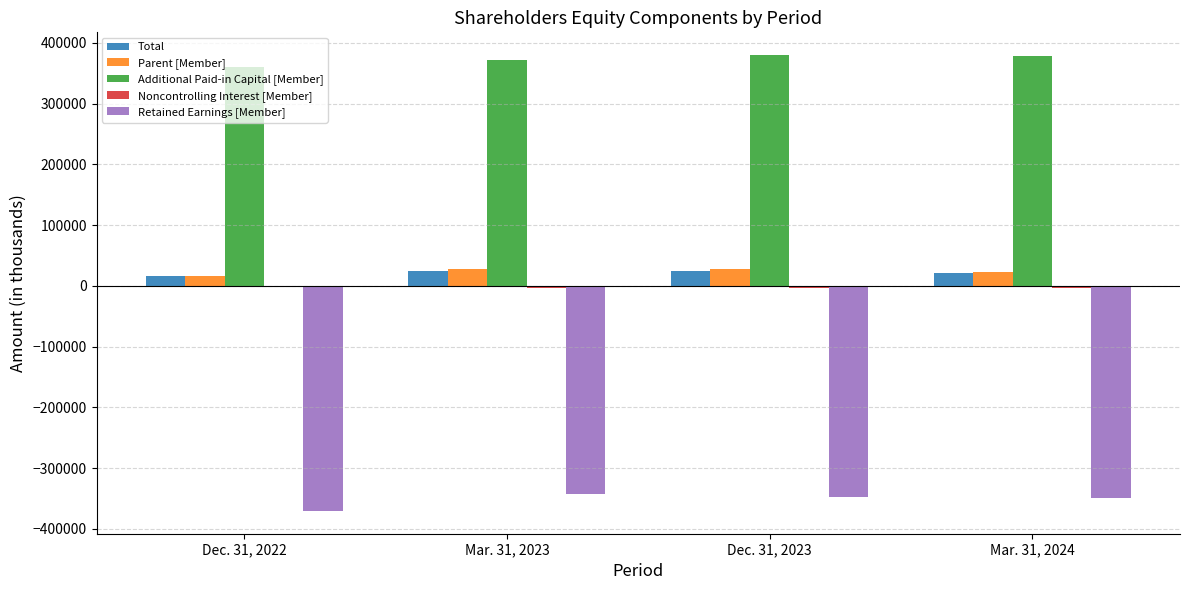

Which series has the largest total across all categories?

Additional Paid-in Capital [Member]